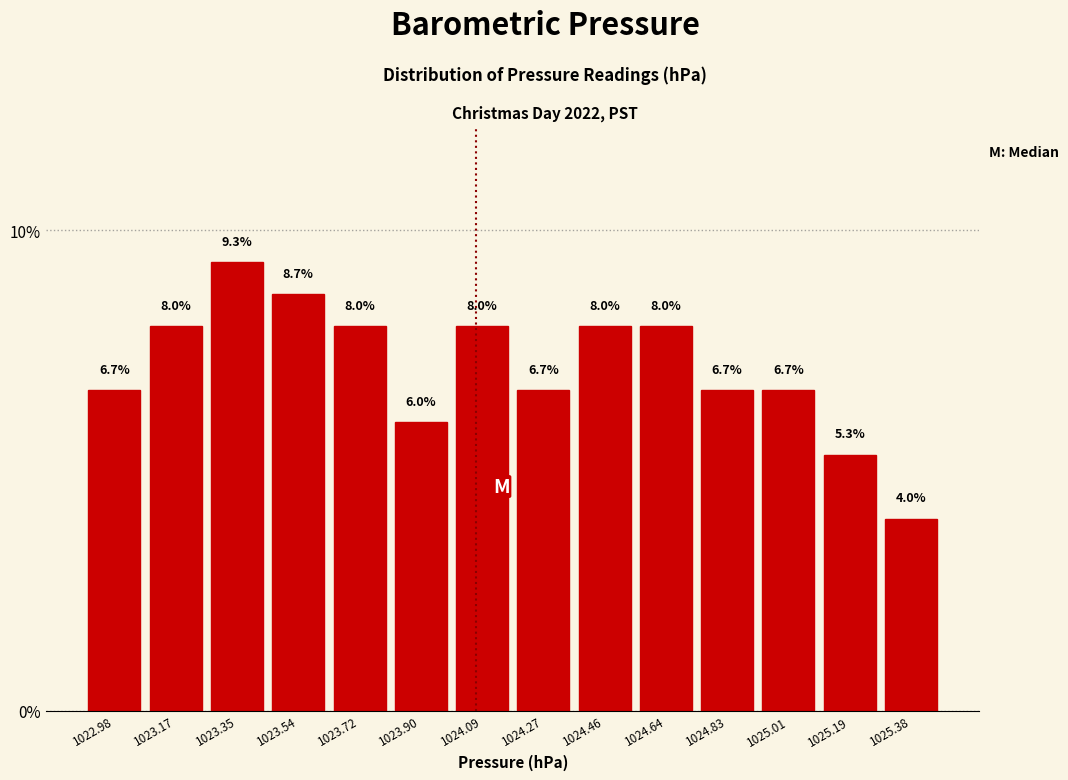

Over which range of the x-axis is the bar tallest?

1023.26 to 1023.44